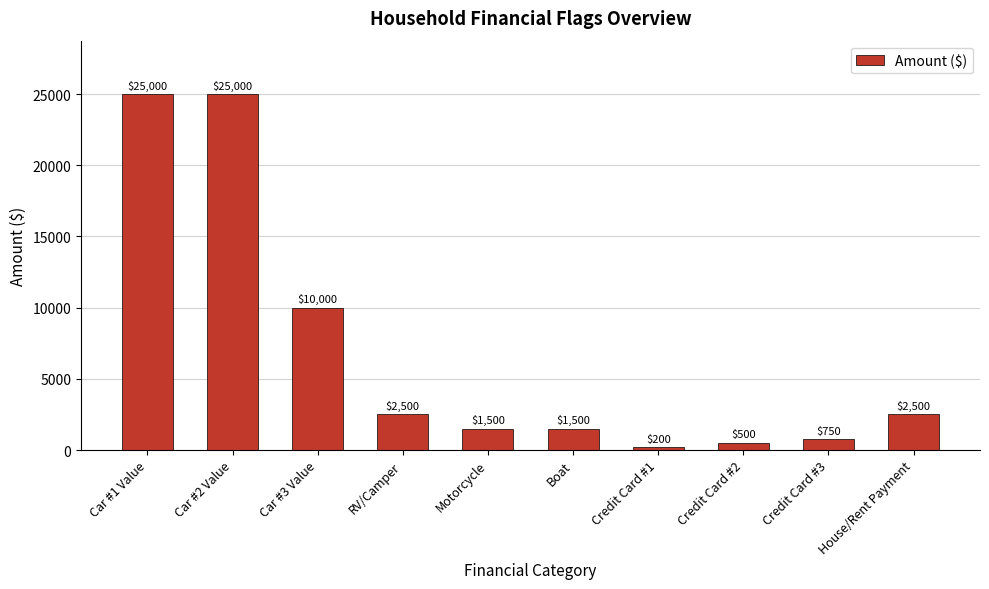

What is the difference between the values at Car #2 Value and Credit Card #1?

24800